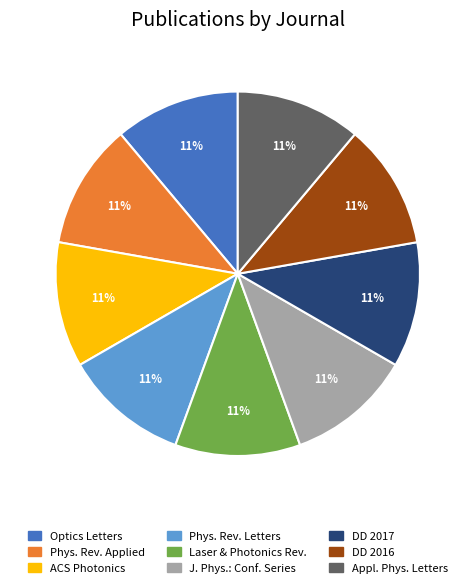

What percentage is the DD 2016 slice, to the nearest percent?

11%